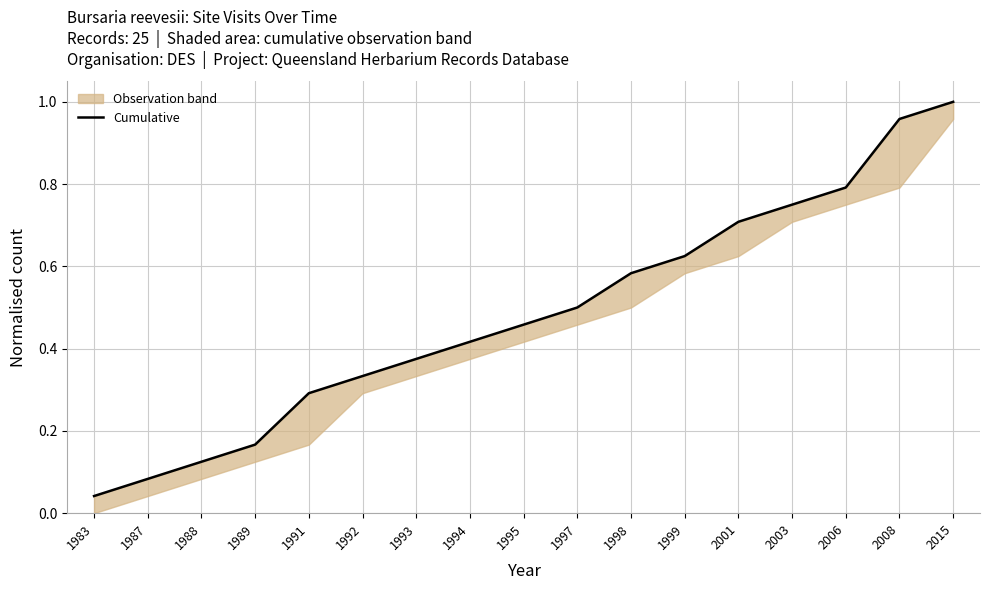

List the labels in order of value, largest first.

2015, 2008, 2006, 2003, 2001, 1999, 1998, 1997, 1995, 1994, 1993, 1992, 1991, 1989, 1988, 1987, 1983